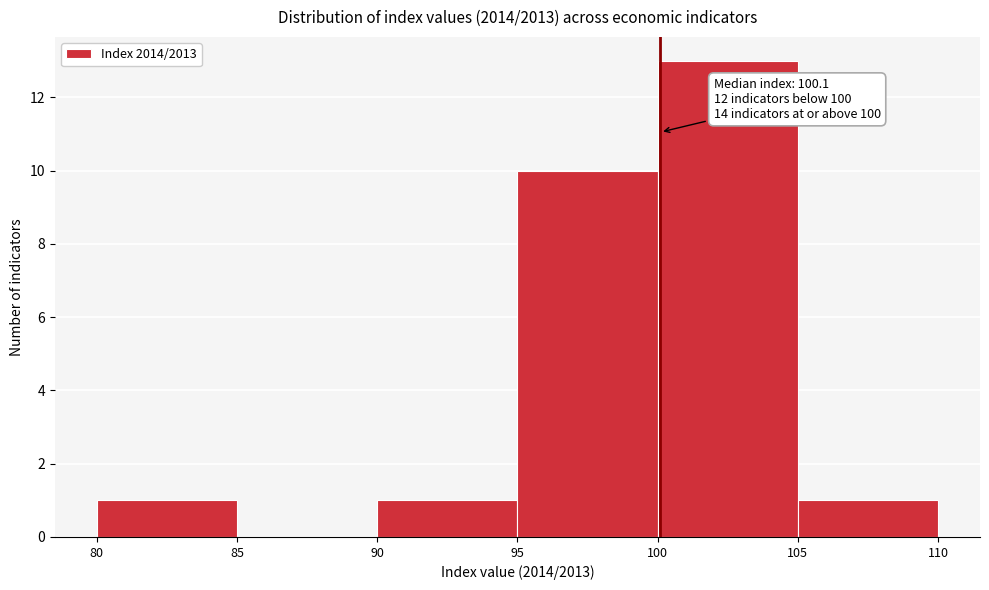

Over which range of the x-axis is the bar tallest?

100 to 105